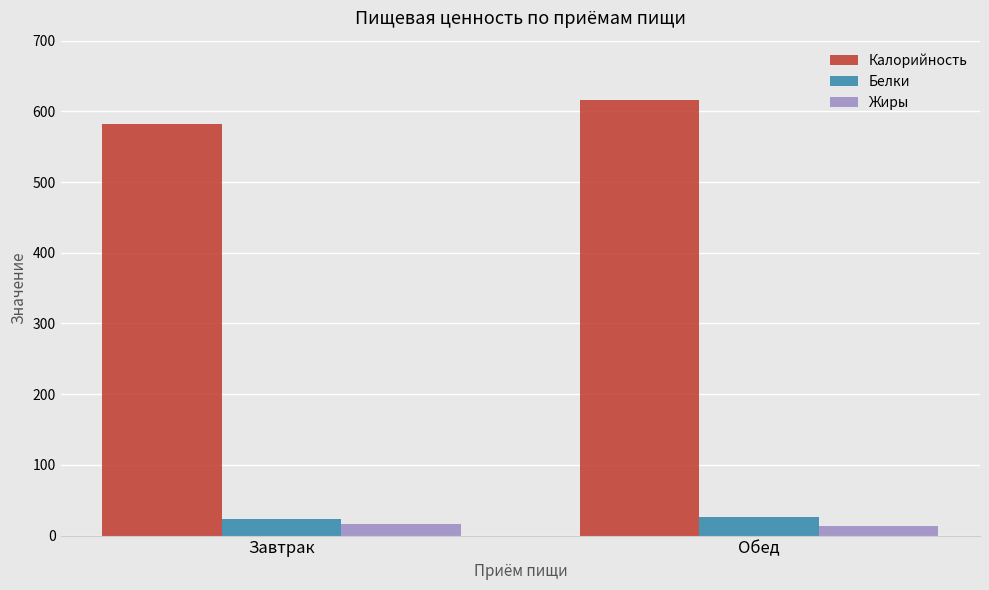

Rank the series by their maximum value, from lowest to highest.

Жиры, Белки, Калорийность